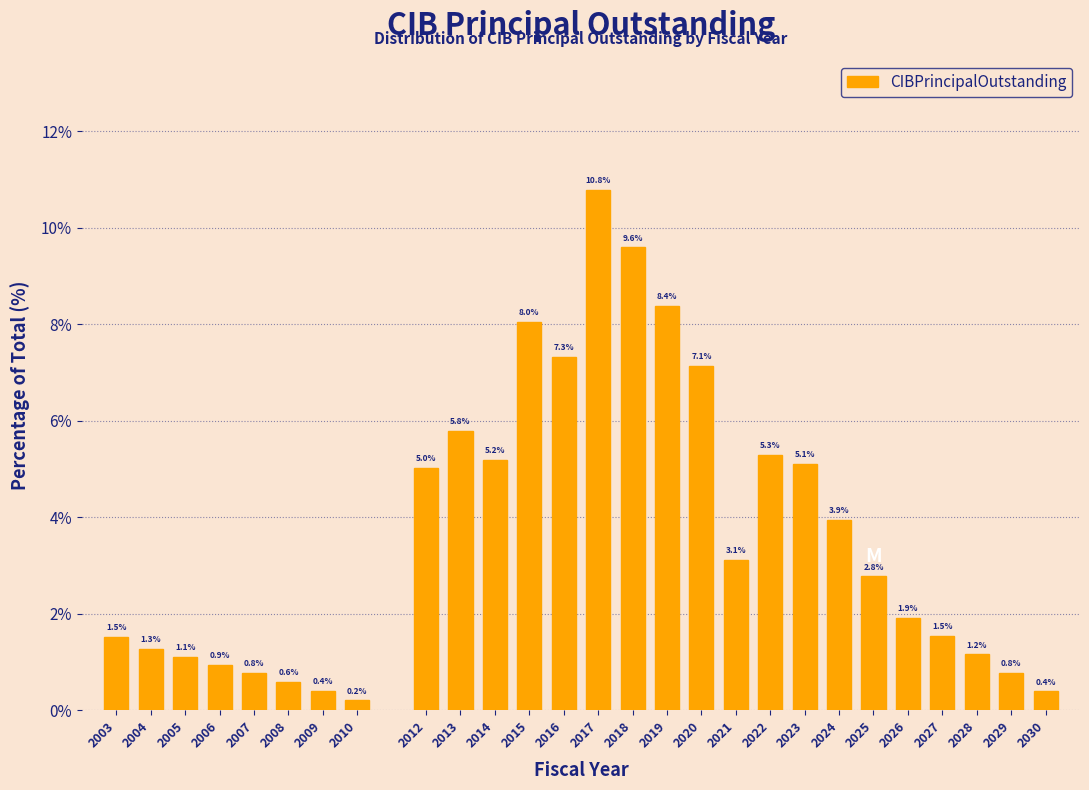

Reading left to right, what are all the values shown in this chart?

1.5	1.3	1.1	0.9	0.8	0.6	0.4	0.2	5.0	5.8	5.2	8.0	7.3	10.8	9.6	8.4	7.1	3.1	5.3	5.1	3.9	2.8	1.9	1.5	1.2	0.8	0.4